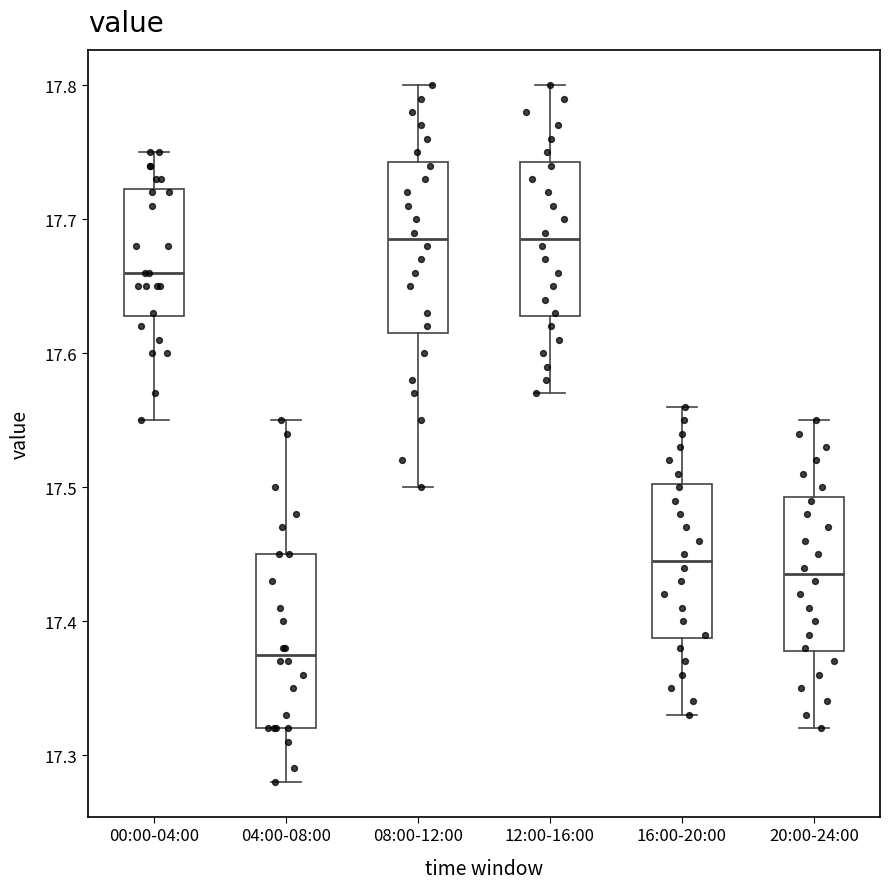

Which box's median line is the lowest?

04:00-08:00